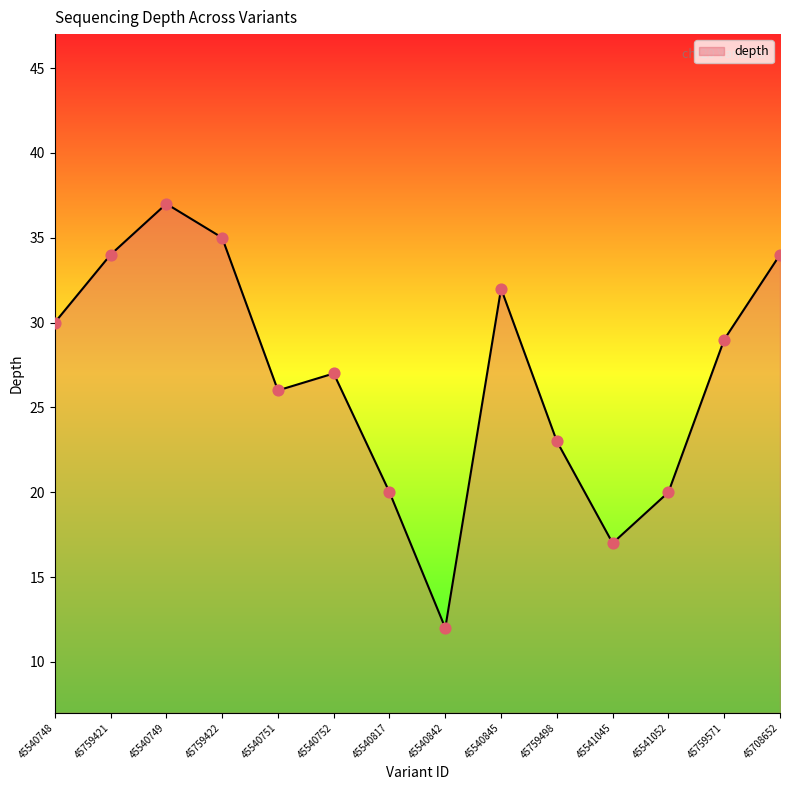

Which has a higher value, 45759421 or 45540751?

45759421